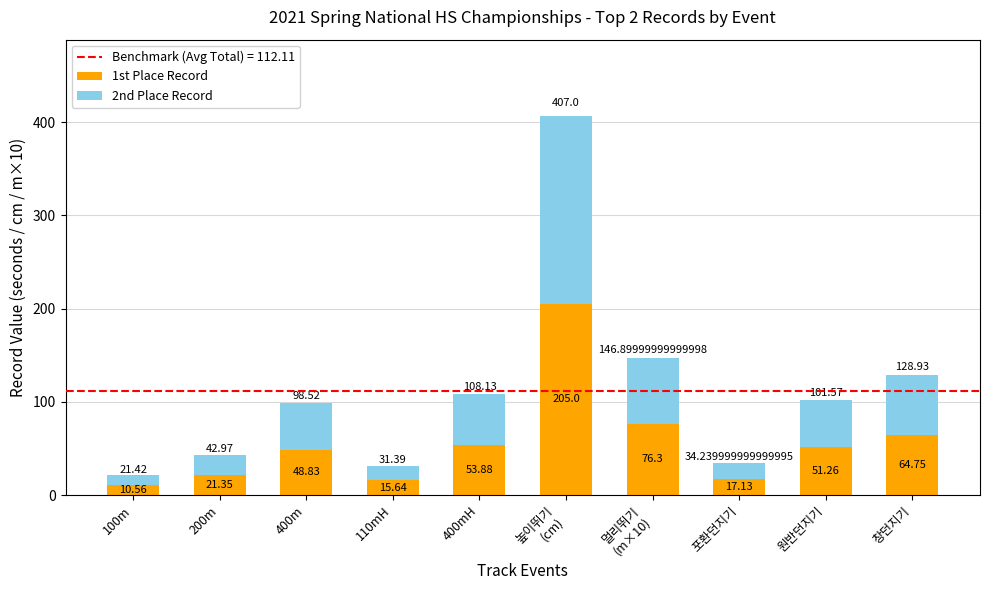

What is the total value across all series at 110mH?

31.4